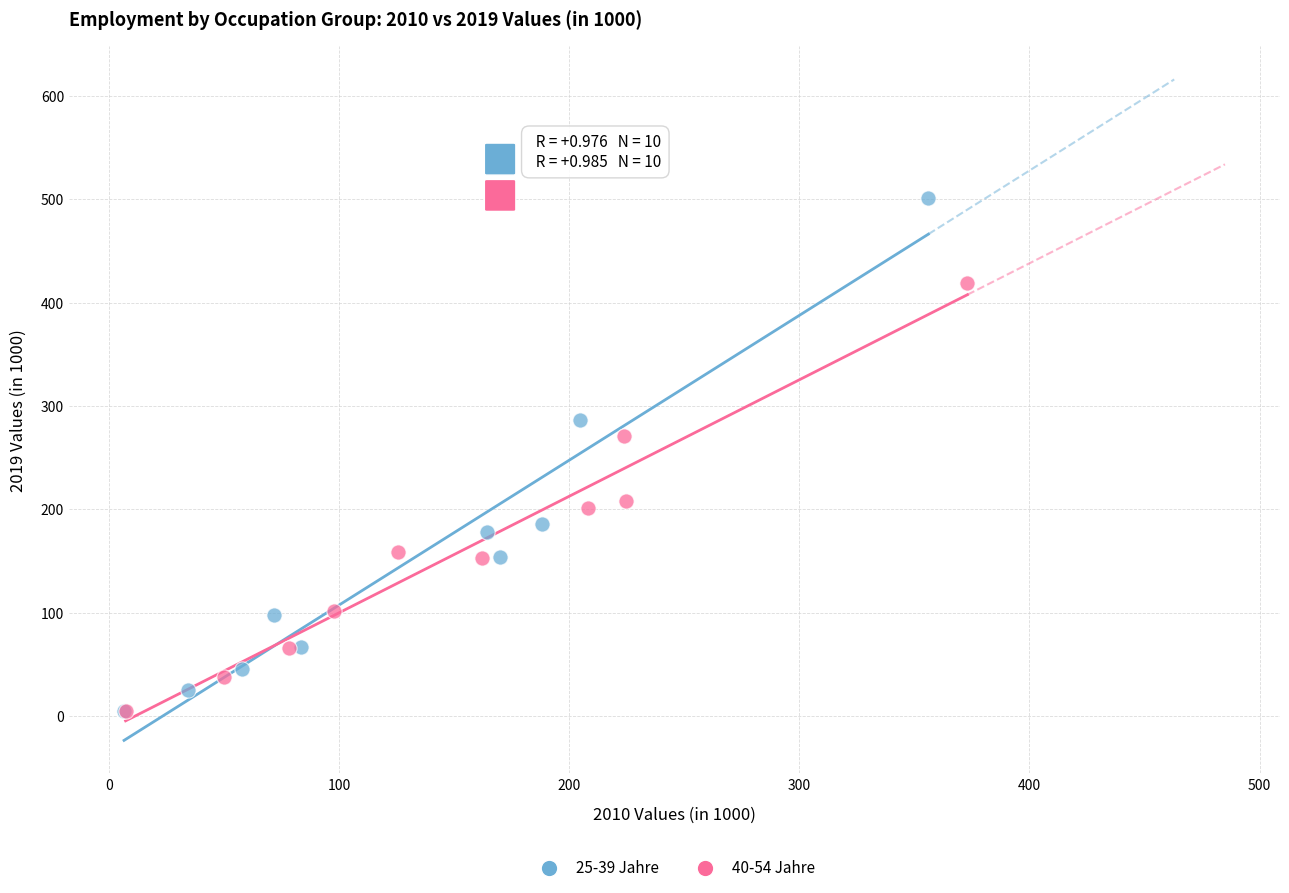

Which series has the widest spread of Y values?

25-39 Jahre